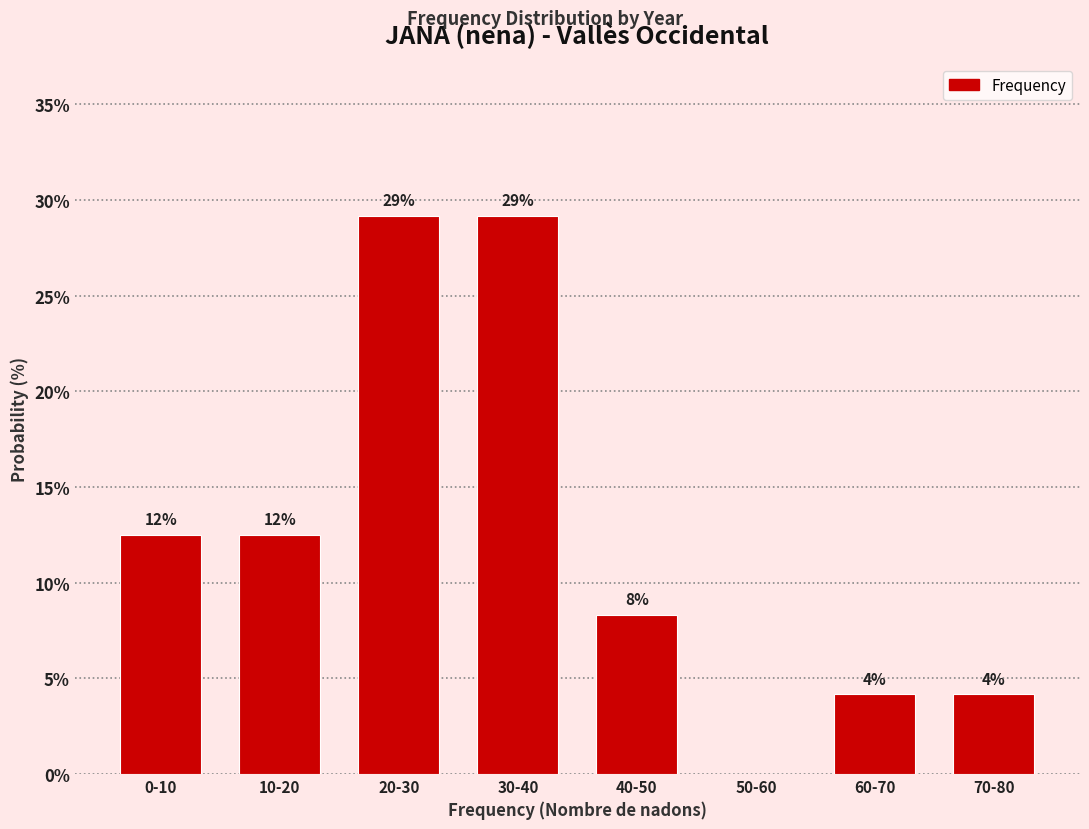

Are the bars horizontal?

No